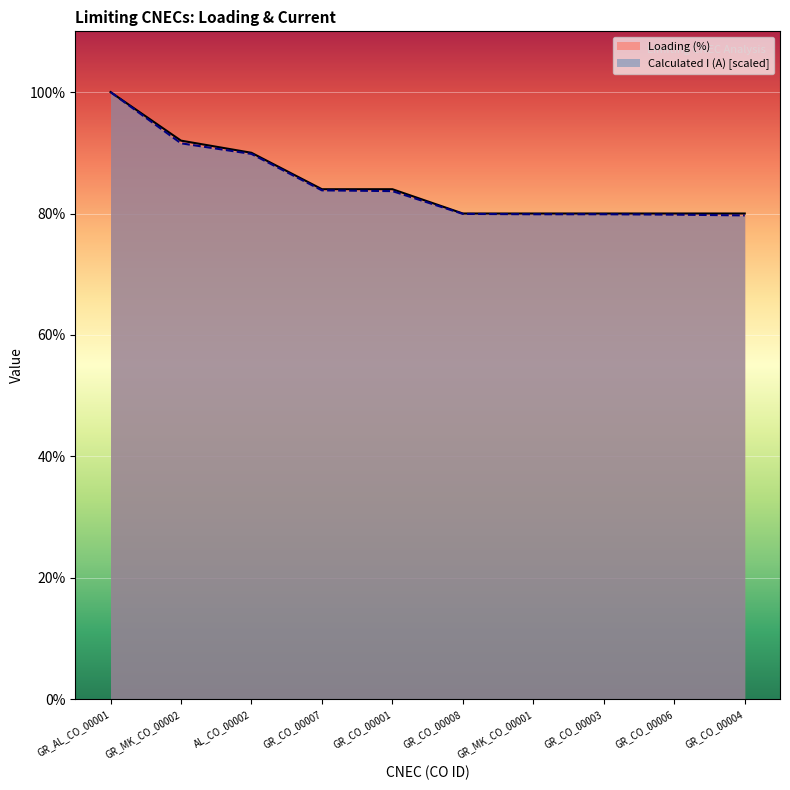

True or false: Calculated I (A) and Loading (%) cross at least once.

False